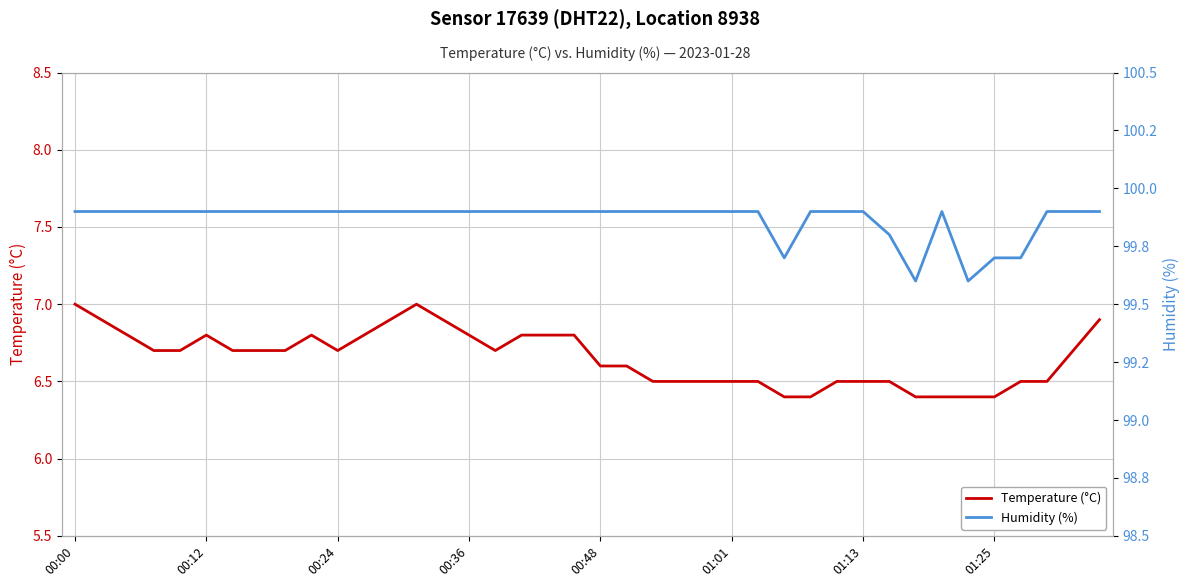

How many Humidity (%) values are between 99 and 100?

40